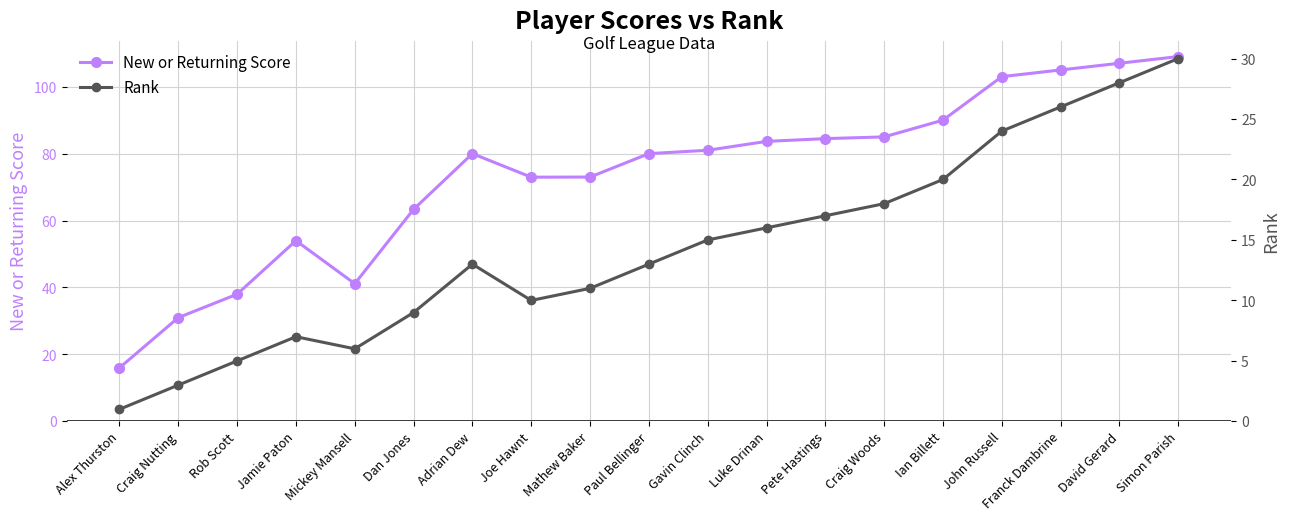

True or false: Rank and New or Returning Score cross at least once.

False